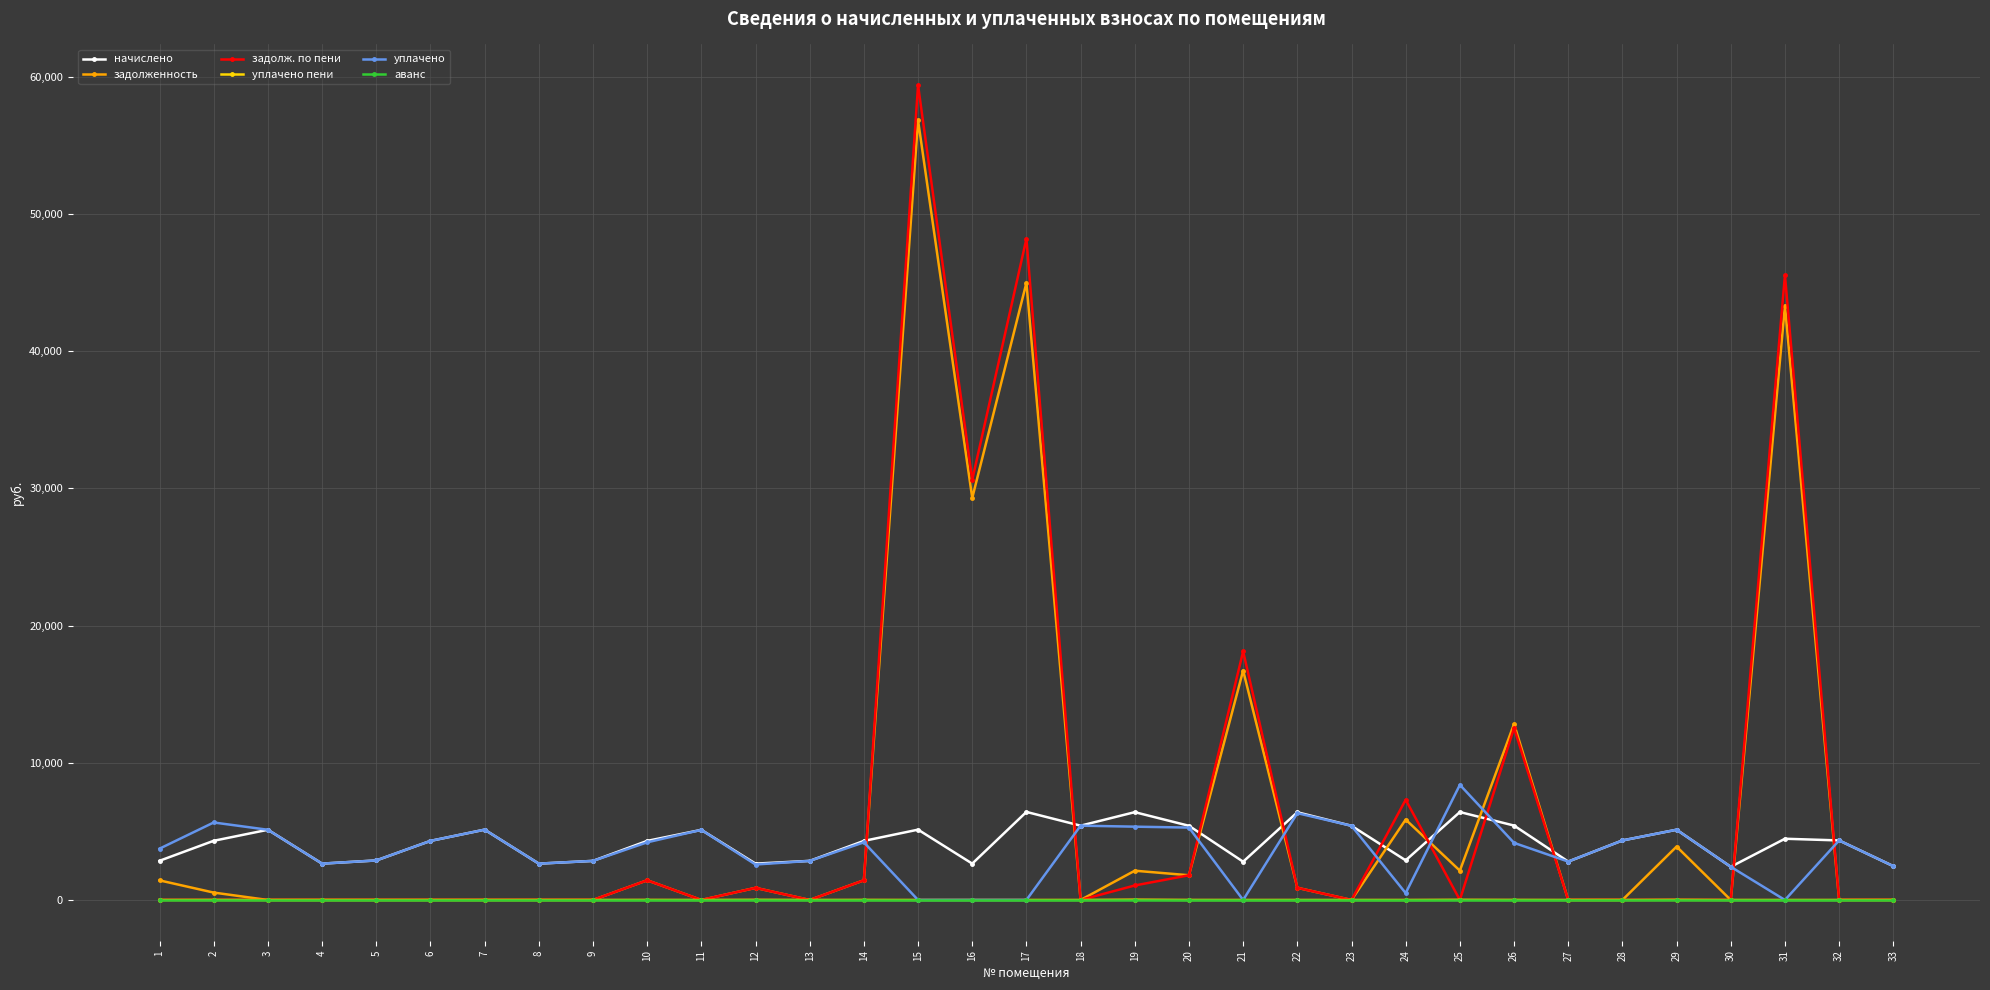

What is the highest value of the уплачено series?

8390.2